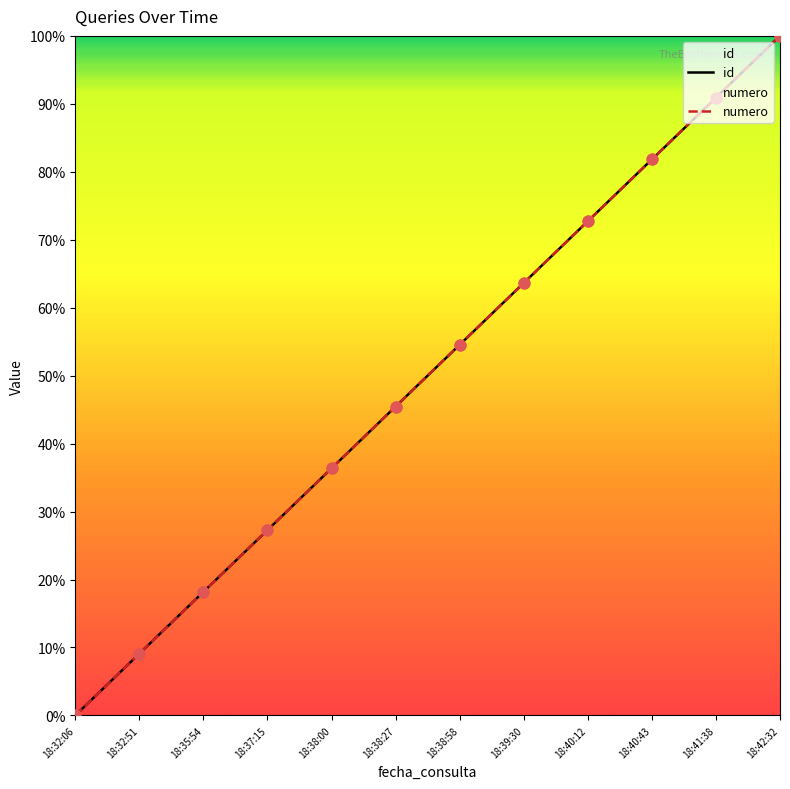

Which series has the largest Y range (max minus min)?

id